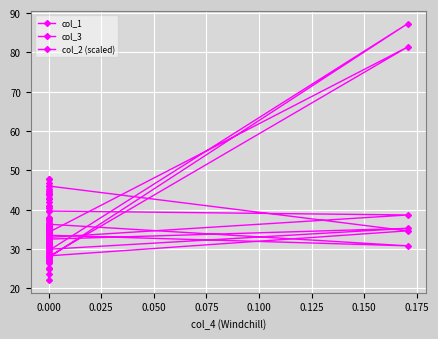

What is the difference between the maximum and second lowest values in the col_1 series?

18.7